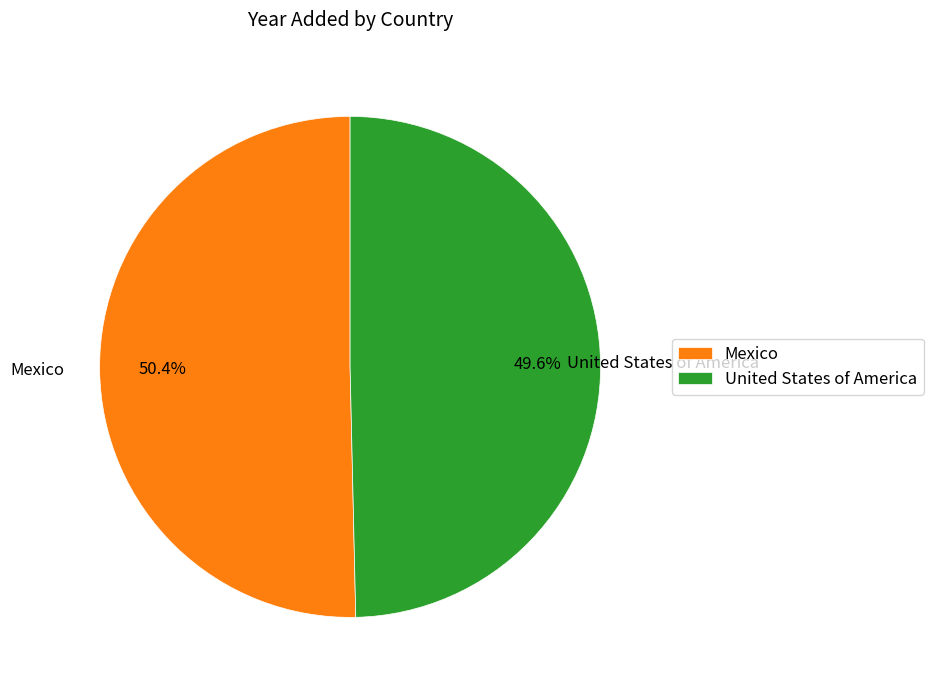

What is the ratio of the value at Mexico to the value at United States of America?

1.0